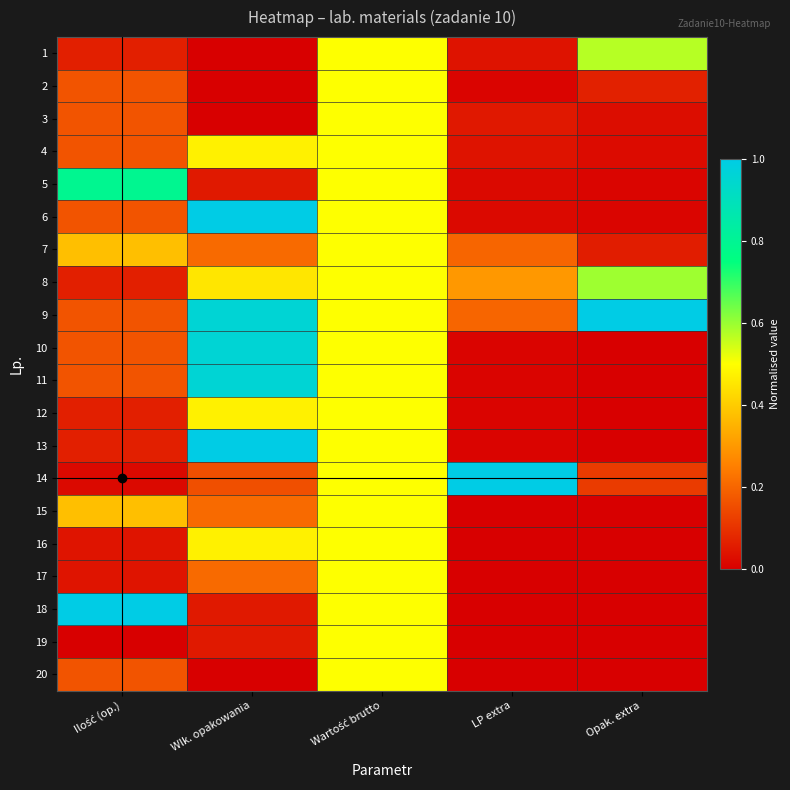

Reading left to right, list all the values displayed in this chart.

1: Ilość (op.)=0.1	Wlk. opakowania=0.0	Wartość brutto=0.5	LP extra=0.0	Opak. extra=0.6
2: Ilość (op.)=0.2	Wlk. opakowania=0.0	Wartość brutto=0.5	LP extra=0.0	Opak. extra=0.1
3: Ilość (op.)=0.2	Wlk. opakowania=0.0	Wartość brutto=0.5	LP extra=0.1	Opak. extra=0.0
4: Ilość (op.)=0.2	Wlk. opakowania=0.5	Wartość brutto=0.5	LP extra=0.0	Opak. extra=0.0
5: Ilość (op.)=0.8	Wlk. opakowania=0.1	Wartość brutto=0.5	LP extra=0.0	Opak. extra=0.0
6: Ilość (op.)=0.2	Wlk. opakowania=1.0	Wartość brutto=0.5	LP extra=0.0	Opak. extra=0.0
7: Ilość (op.)=0.4	Wlk. opakowania=0.2	Wartość brutto=0.5	LP extra=0.2	Opak. extra=0.1
8: Ilość (op.)=0.1	Wlk. opakowania=0.5	Wartość brutto=0.5	LP extra=0.3	Opak. extra=0.6
9: Ilość (op.)=0.2	Wlk. opakowania=1.0	Wartość brutto=0.5	LP extra=0.2	Opak. extra=1.0
10: Ilość (op.)=0.2	Wlk. opakowania=1.0	Wartość brutto=0.5	LP extra=0.0	Opak. extra=0.0
11: Ilość (op.)=0.2	Wlk. opakowania=1.0	Wartość brutto=0.5	LP extra=0.0	Opak. extra=0.0
12: Ilość (op.)=0.1	Wlk. opakowania=0.5	Wartość brutto=0.5	LP extra=0.0	Opak. extra=0.0
13: Ilość (op.)=0.1	Wlk. opakowania=1.0	Wartość brutto=0.5	LP extra=0.0	Opak. extra=0.0
14: Ilość (op.)=0.0	Wlk. opakowania=0.2	Wartość brutto=0.5	LP extra=1.0	Opak. extra=0.1
15: Ilość (op.)=0.4	Wlk. opakowania=0.2	Wartość brutto=0.5	LP extra=0.0	Opak. extra=0.0
16: Ilość (op.)=0.0	Wlk. opakowania=0.5	Wartość brutto=0.5	LP extra=0.0	Opak. extra=0.0
17: Ilość (op.)=0.0	Wlk. opakowania=0.2	Wartość brutto=0.5	LP extra=0.0	Opak. extra=0.0
18: Ilość (op.)=1.0	Wlk. opakowania=0.1	Wartość brutto=0.5	LP extra=0.0	Opak. extra=0.0
19: Ilość (op.)=0.0	Wlk. opakowania=0.1	Wartość brutto=0.5	LP extra=0.0	Opak. extra=0.0
20: Ilość (op.)=0.2	Wlk. opakowania=0.0	Wartość brutto=0.5	LP extra=0.0	Opak. extra=0.0